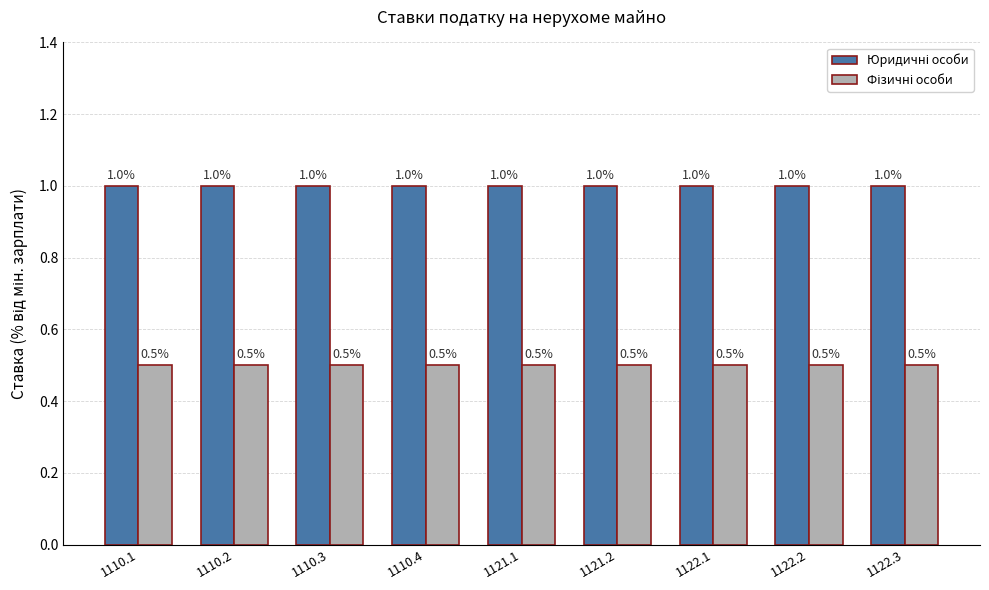

What is the label of the 6th bar from the right?

1110.4